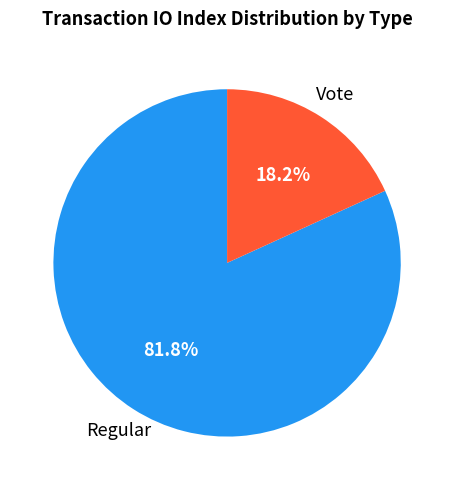

Does any single category account for the majority?

Yes